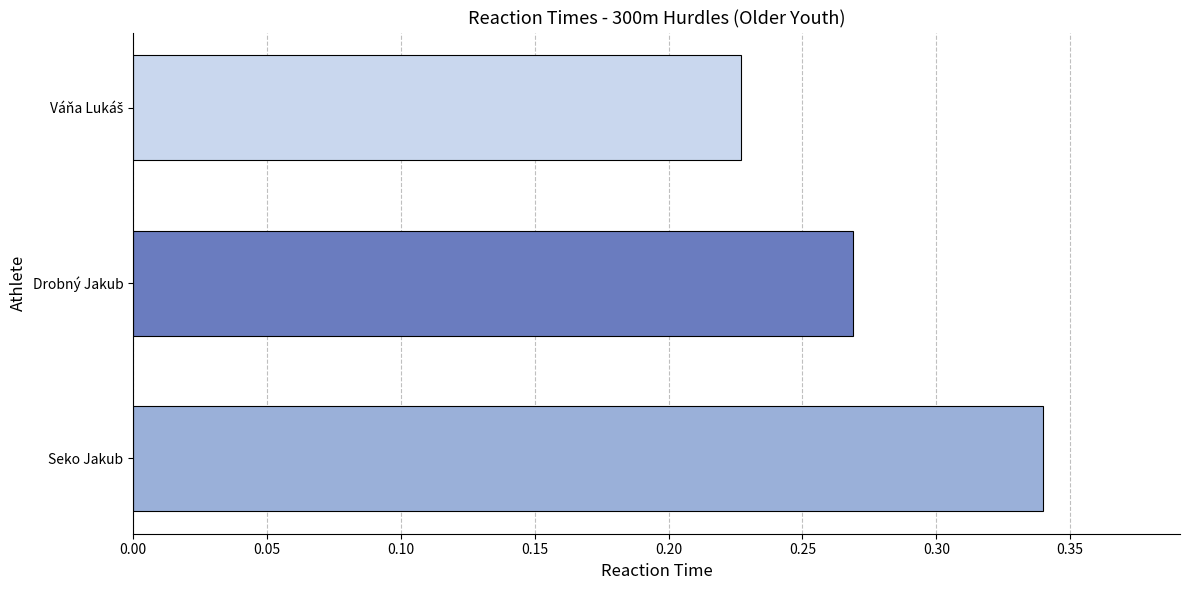

Which label corresponds to the largest value in the chart?

Seko Jakub